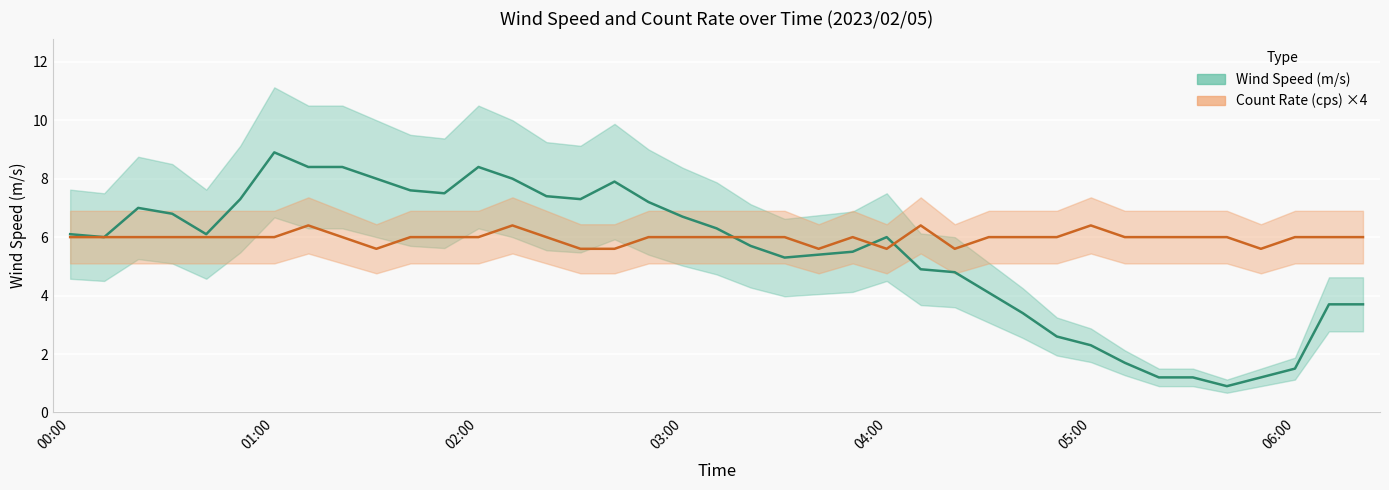

What value does the Wind Speed (m/s) series have at 02:00?

8.4